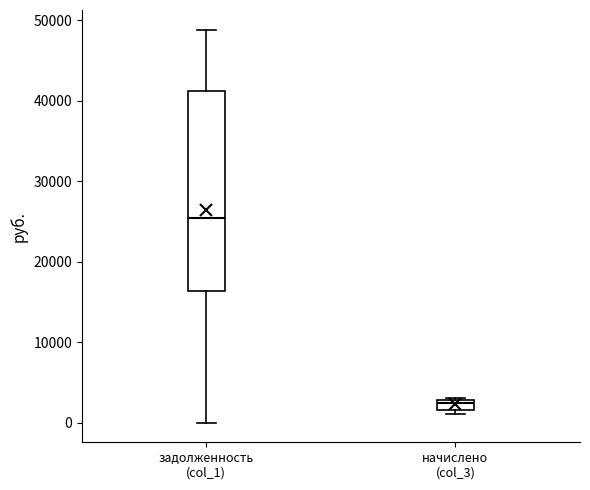

Which box is the tallest, from its lower edge to its upper edge?

задолженность (col_1)